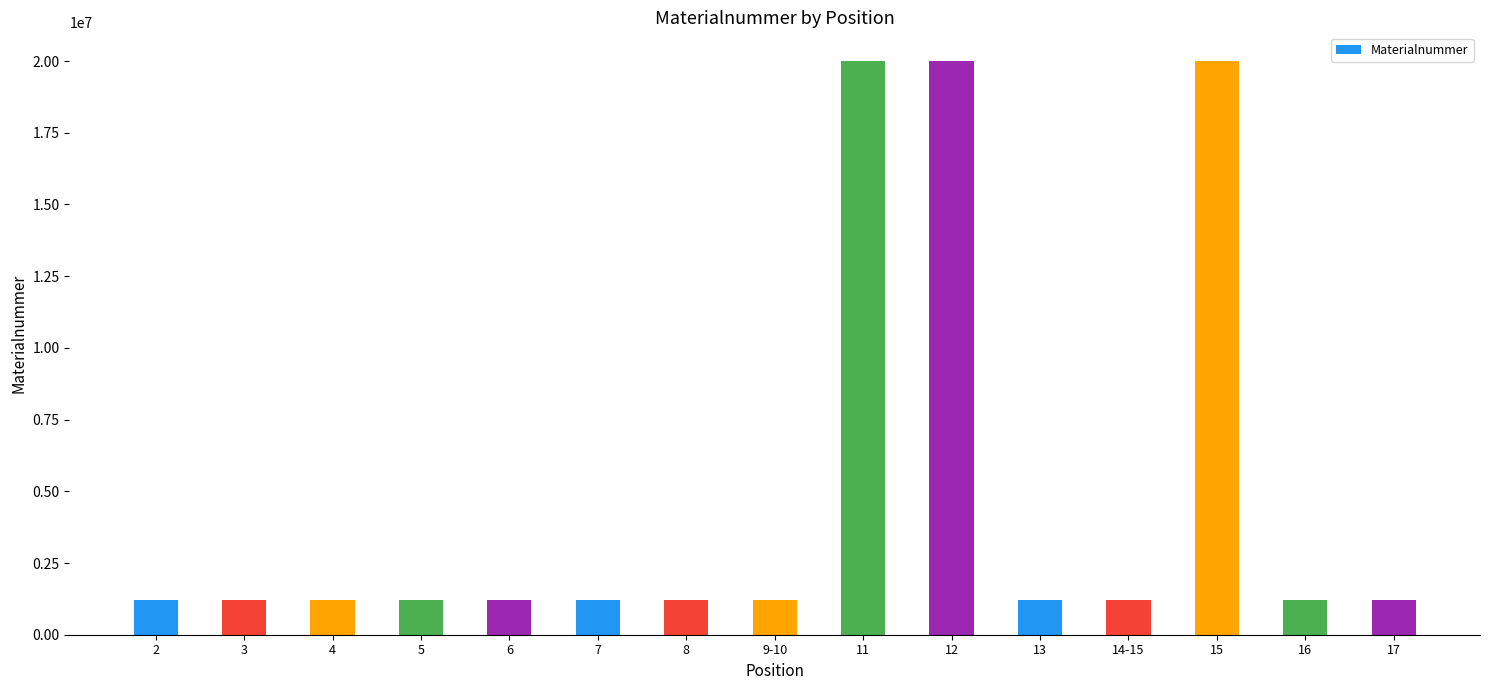

What is the change in value from 3 to 5?

+1281